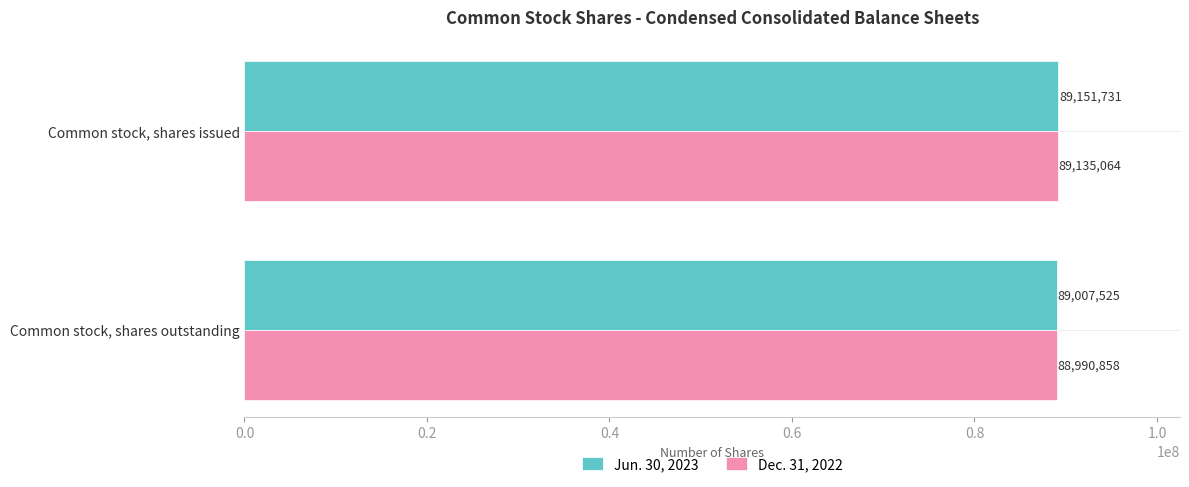

Count the number of categories in the chart.

2